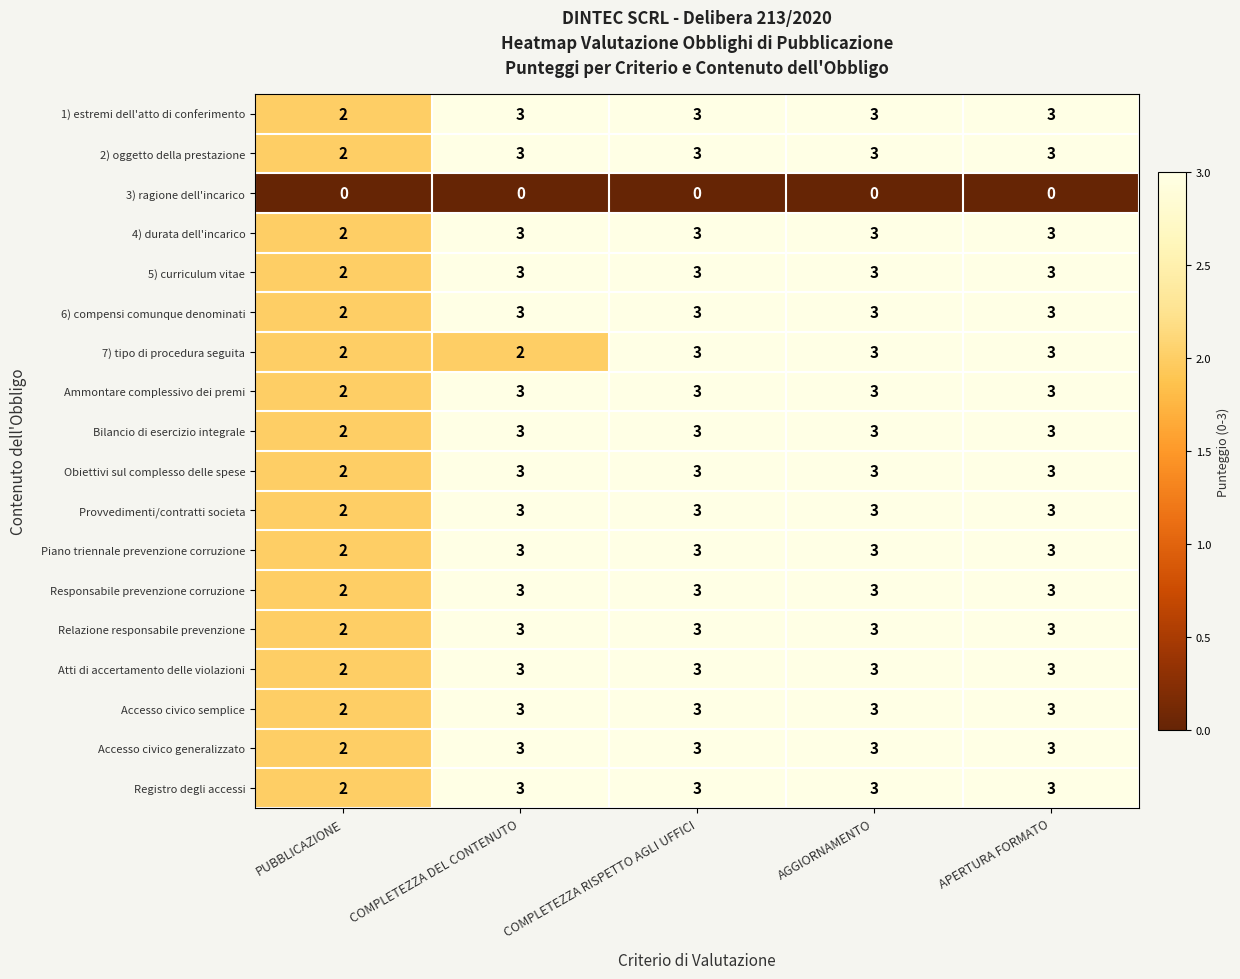

At which label does Accesso civico generalizzato reach its minimum?

PUBBLICAZIONE